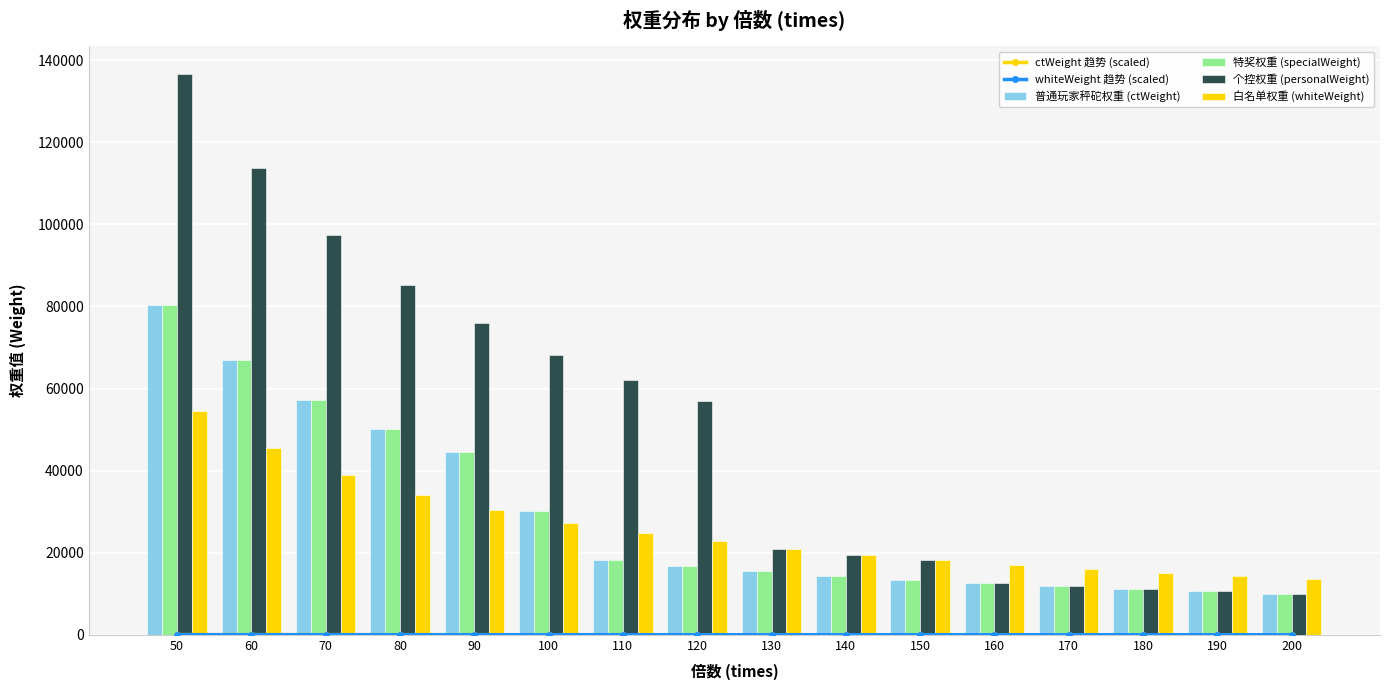

What is the value of the ctWeight 趋势 (scaled) bar at the 4th from the left?

18.7